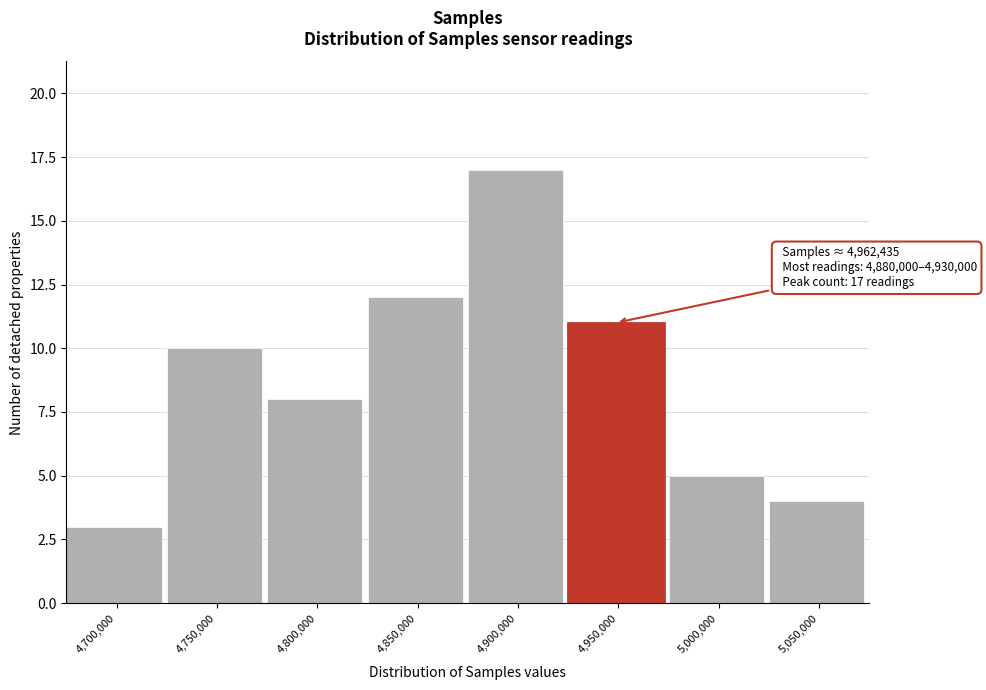

Reading left to right, what are all the values shown in this chart?

4,700,000=3	4,750,000=10	4,800,000=8	4,850,000=12	4,900,000=17	4,950,000=11	5,000,000=5	5,050,000=4